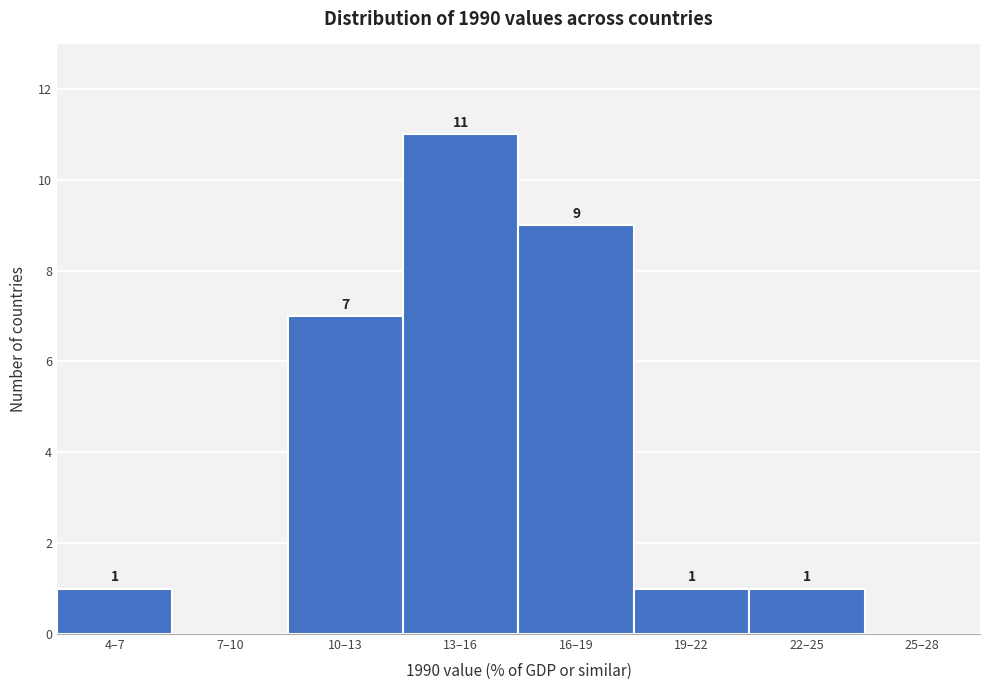

Reading left to right, list all the values displayed in this chart.

4–7=1	7–10=0	10–13=7	13–16=11	16–19=9	19–22=1	22–25=1	25–28=0